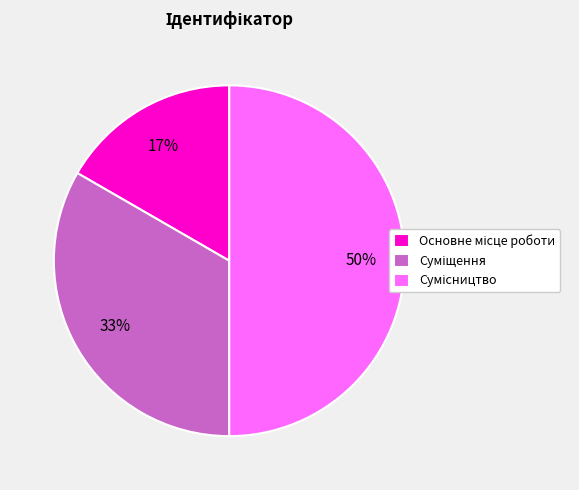

To the nearest percent, what is the average slice percentage?

33%